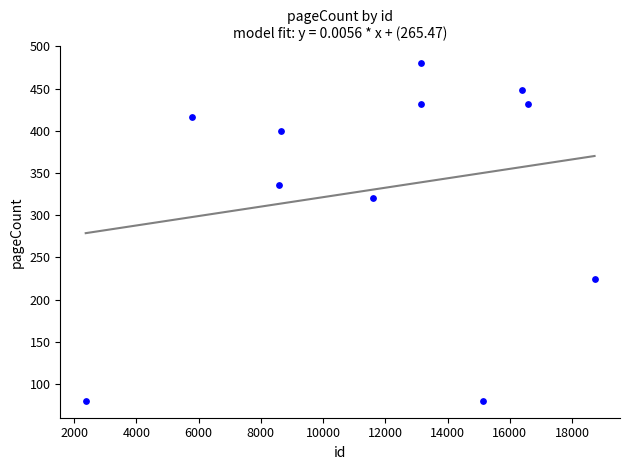

What Y value in the scatter plot is closest to 280?

320